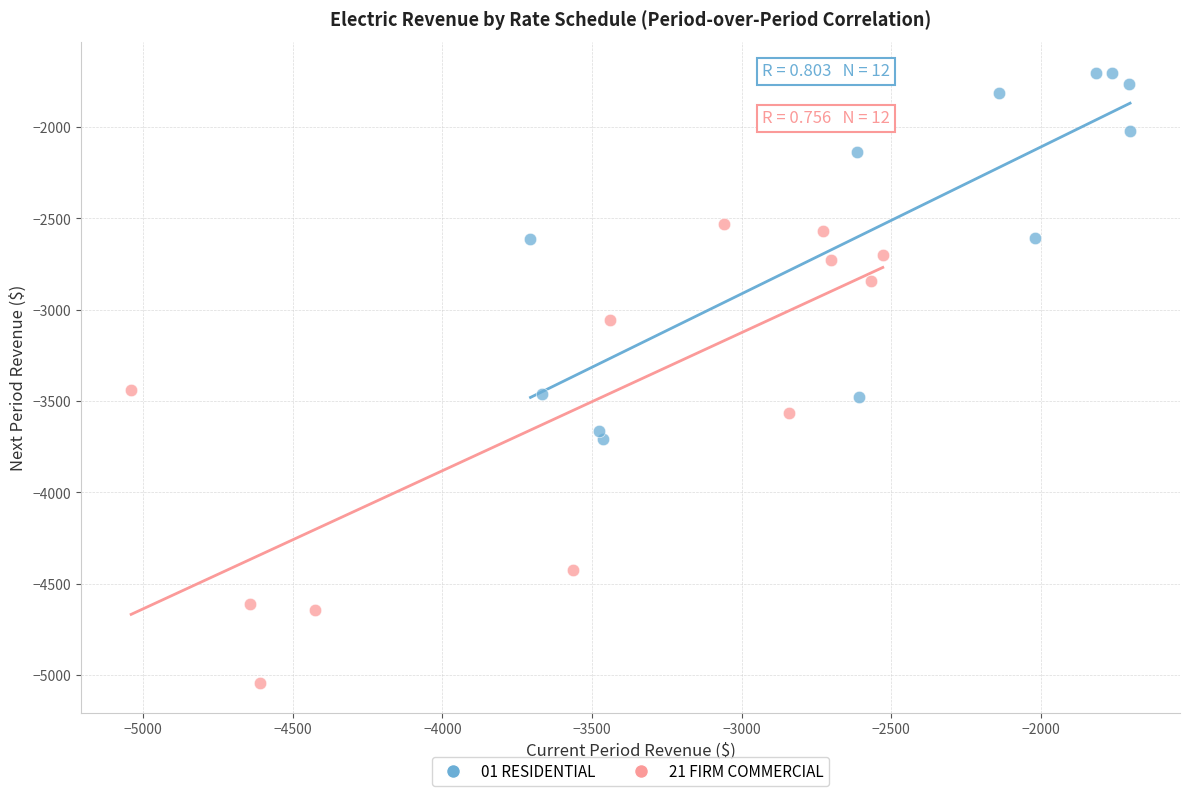

Which series has the widest spread of Y values?

21 FIRM COMMERCIAL